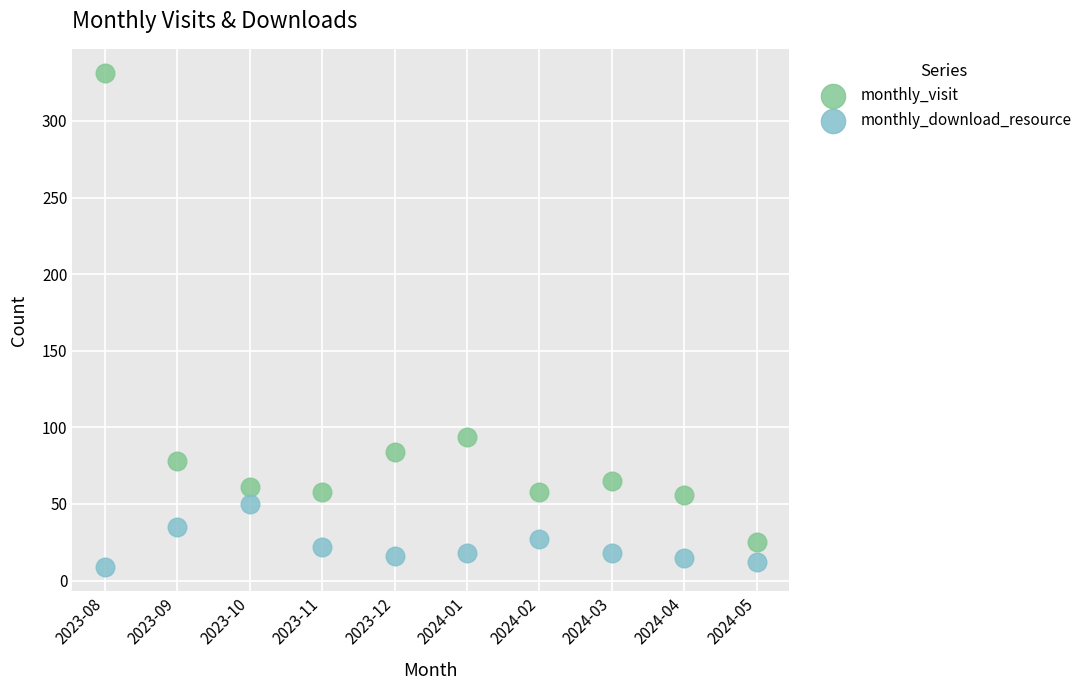

Across all series, what Y value is closest to 170?

94